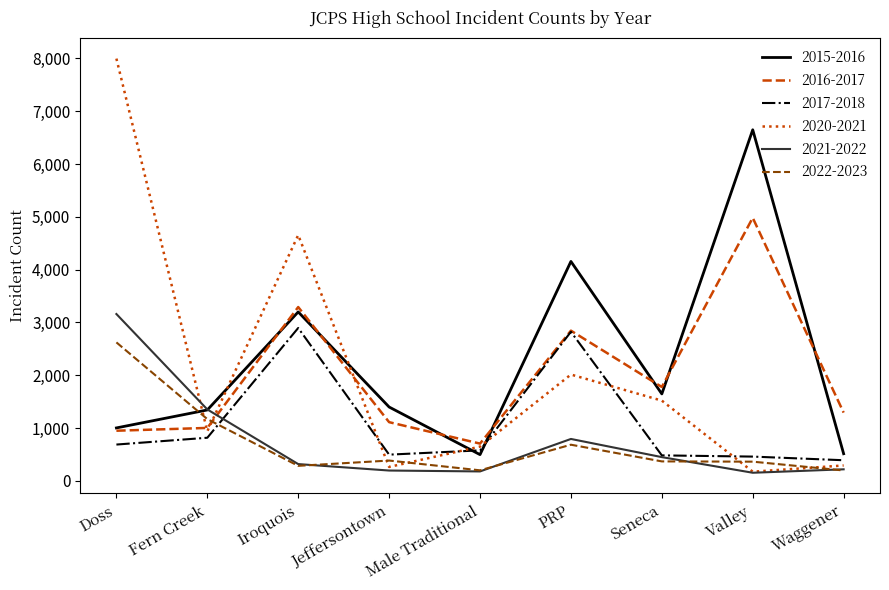

At which category does 2015-2016 reach its first local valley?

Male Traditional